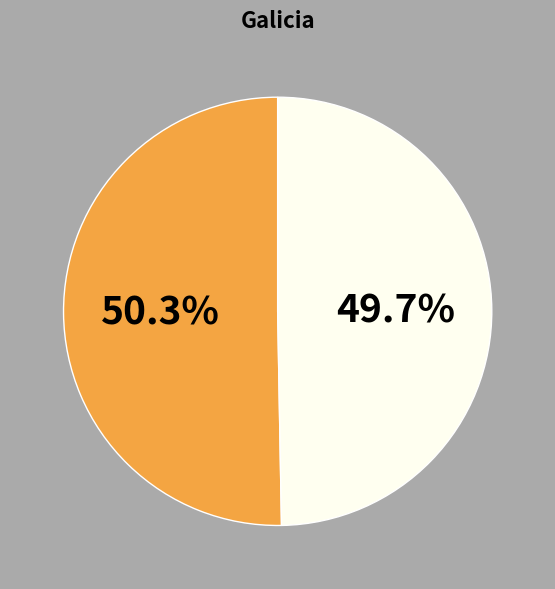

How many segments does this pie chart have?

2